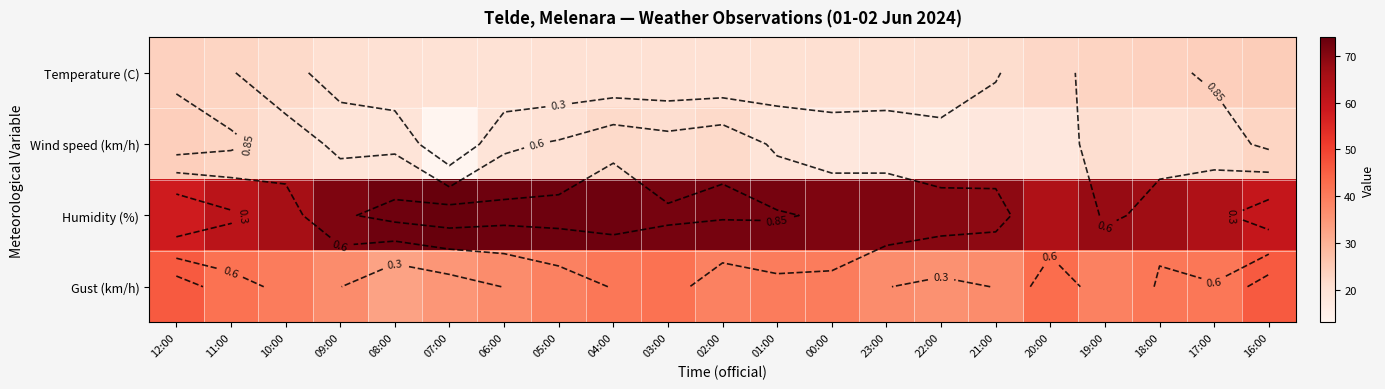

At which category is the sum across all series the highest?

04:00